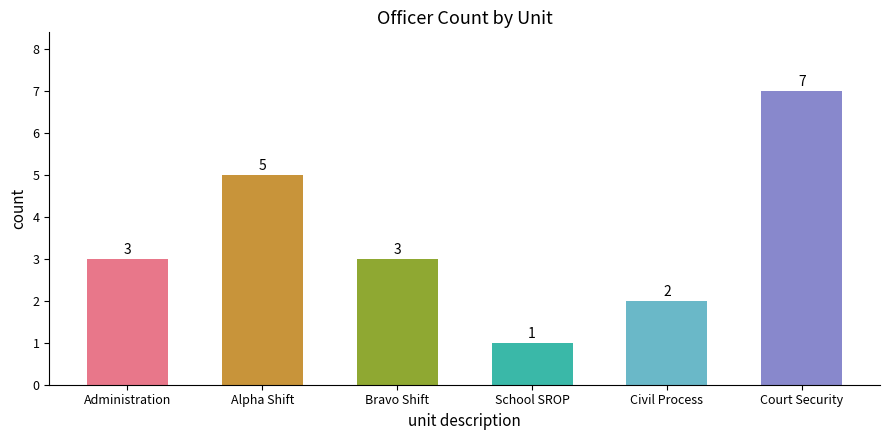

Count the number of categories in the chart.

6